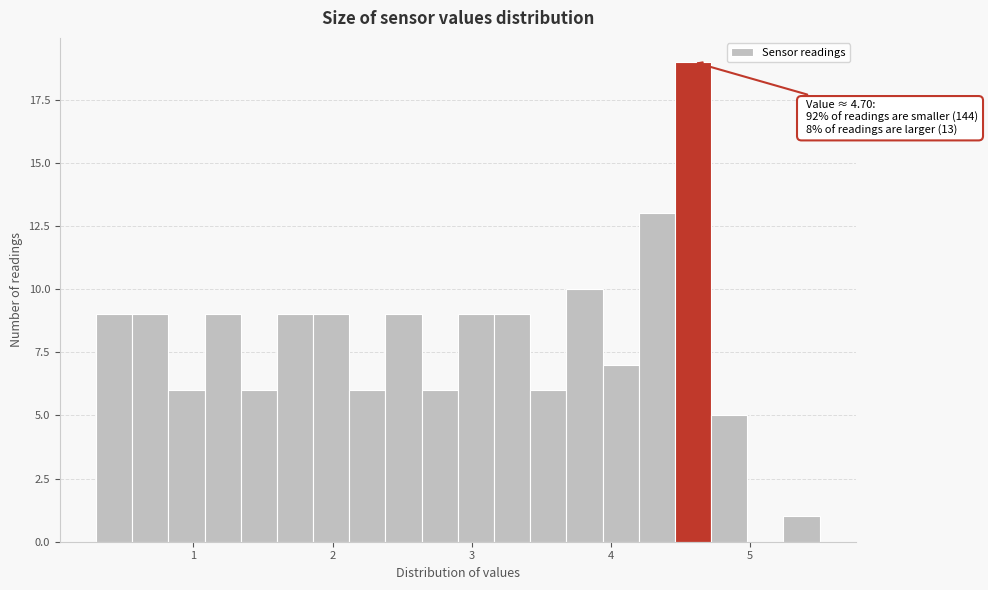

Around what value on the x-axis is the tallest bar? Give the approximate position of its centre, as read against the axis.

4.6